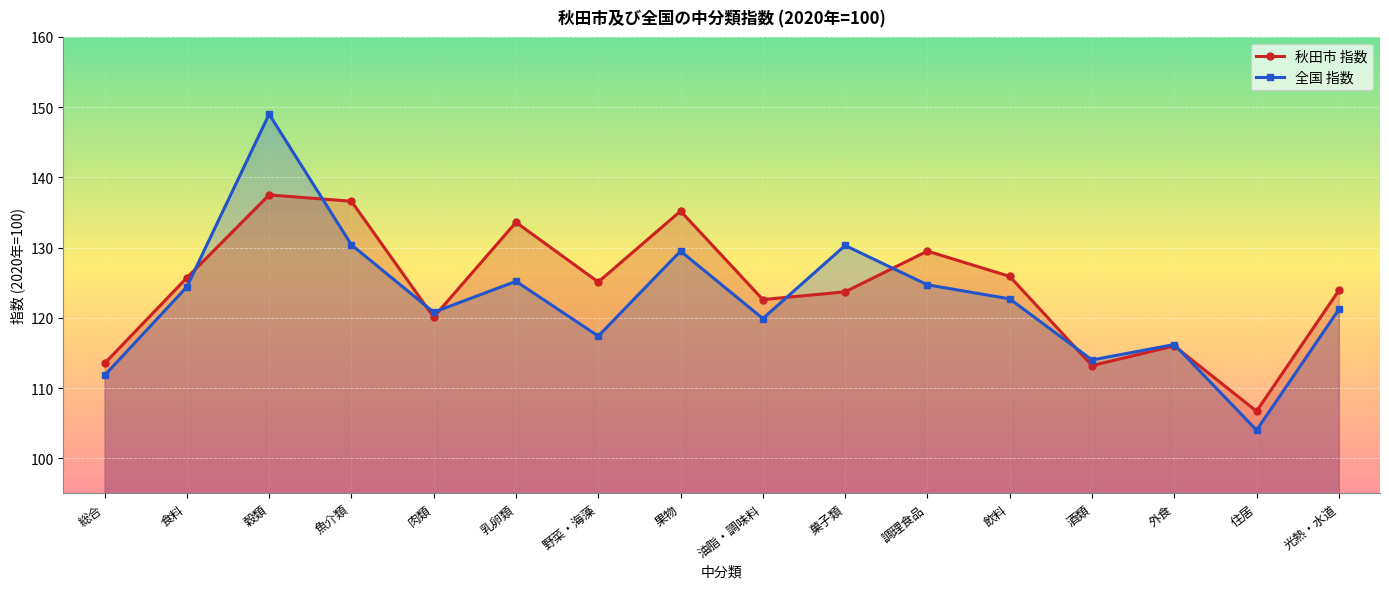

Does the chart display data point markers on the line(s)?

Yes